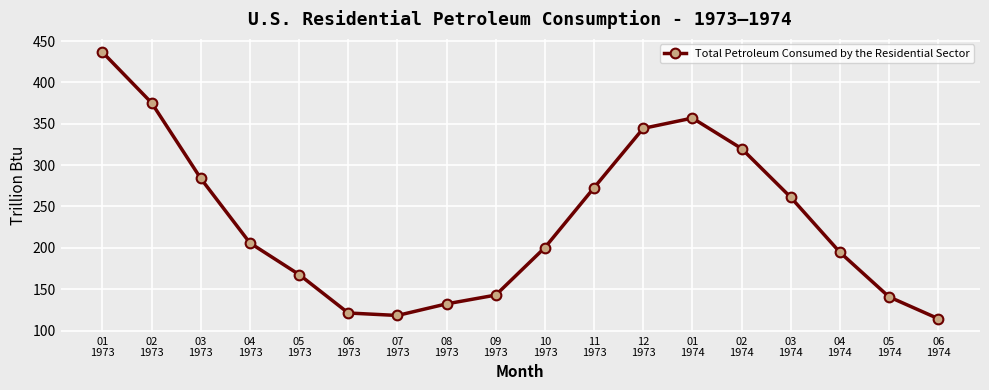

What is the difference between the maximum and minimum values?

322.2